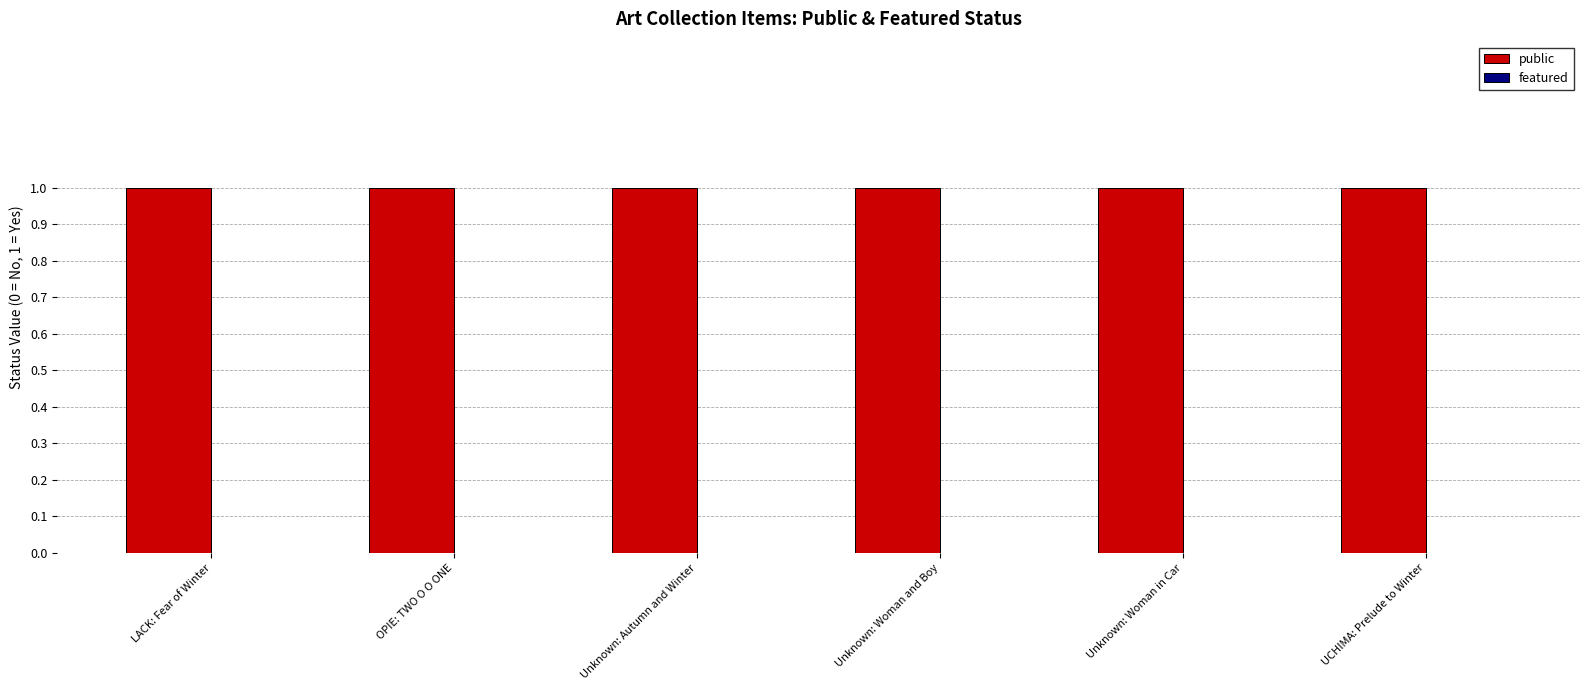

What is the label of the 2nd bar from the left?

OPIE: TWO O O ONE